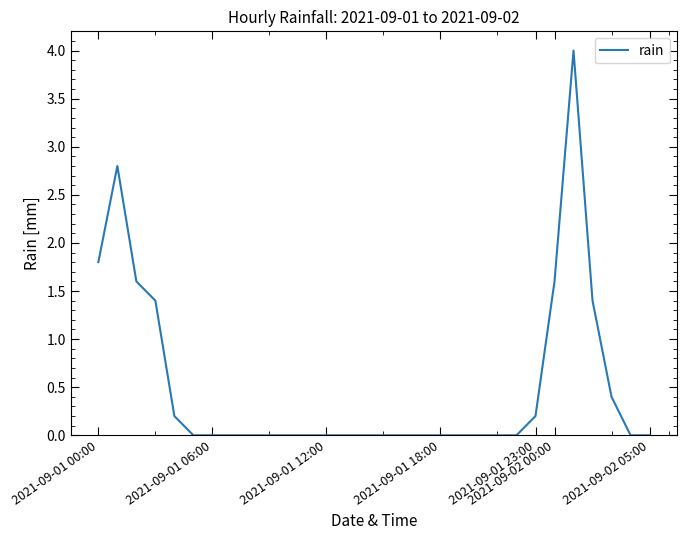

What is the maximum value shown in the chart?

4.0